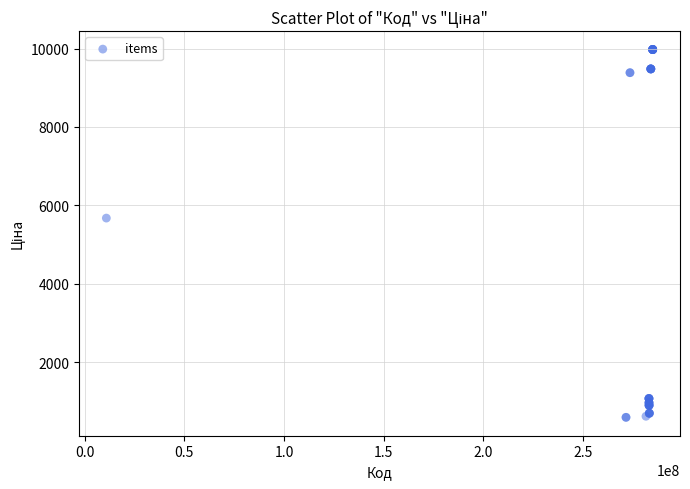

What Y value in the scatter plot is closest to 5282?

5673.8